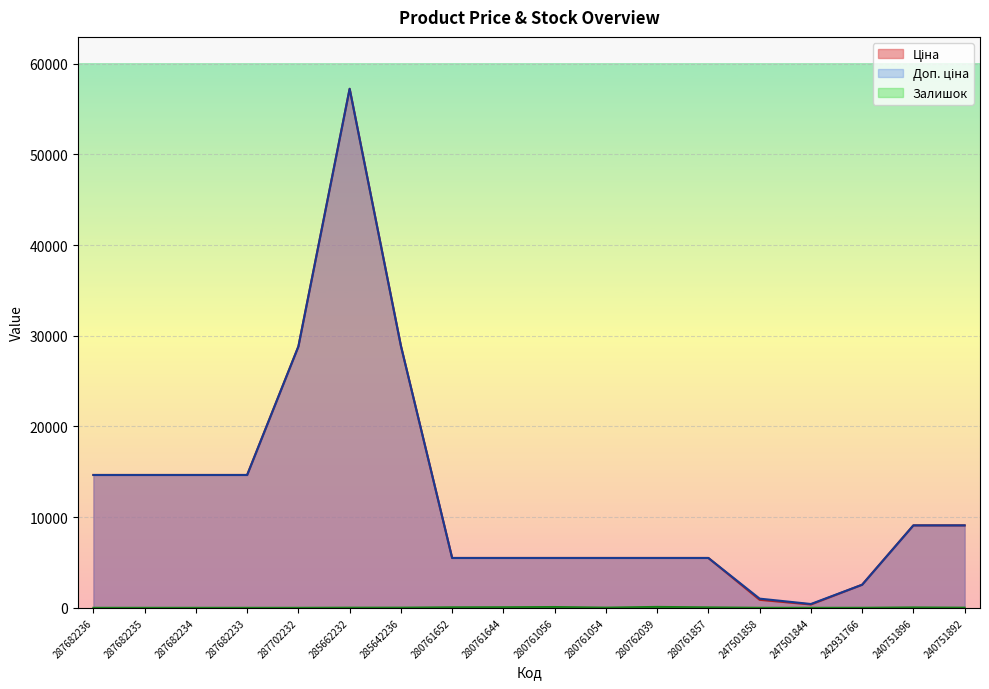

Rank the series by their maximum value, from highest to lowest.

Ціна, Доп. ціна, Залишок